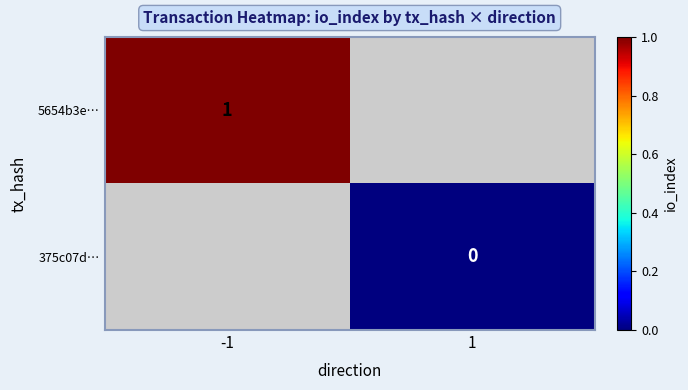

The value of 5654b3e… at -1 is 0. True or false?

False